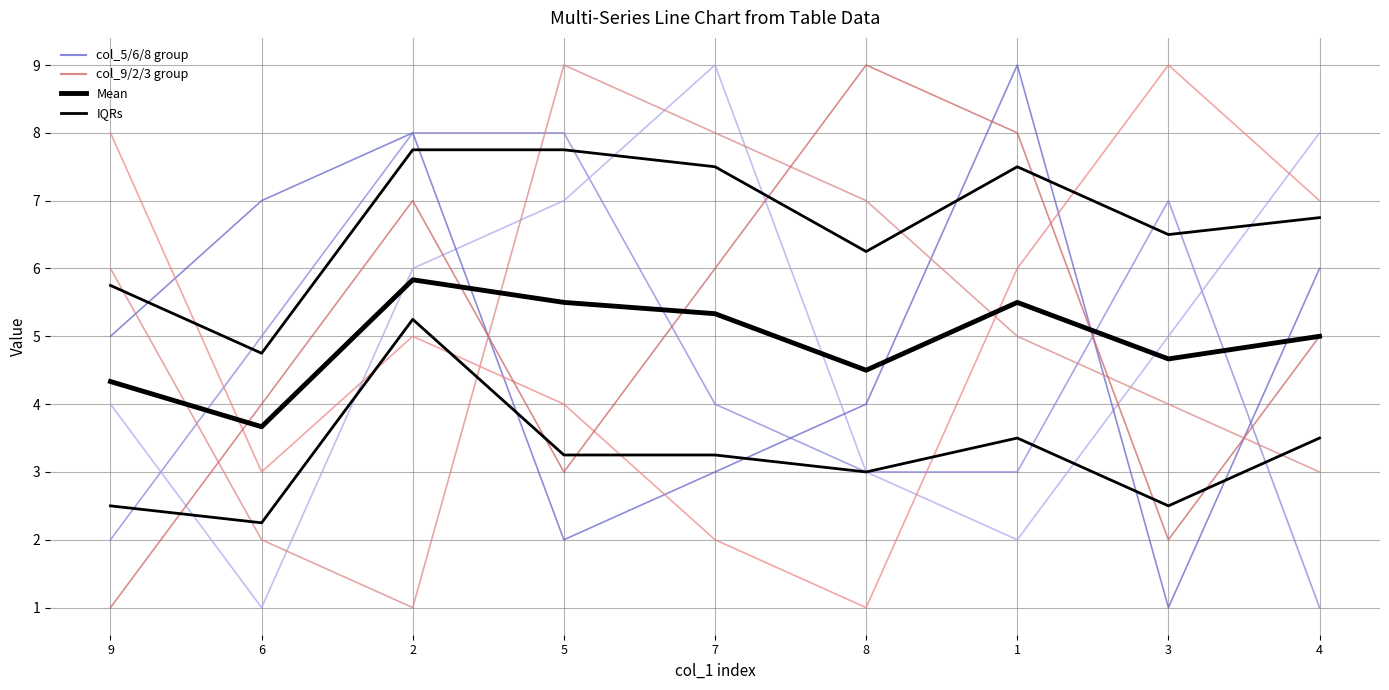

True or false: col_9 has a value of 8 at 9.

False